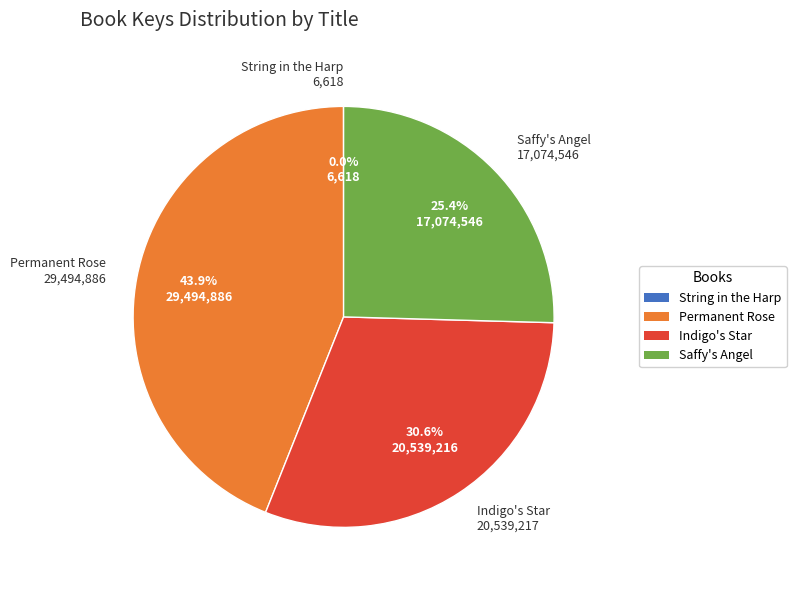

What is the ratio of the value at Permanent Rose to the value at Saffy's Angel?

1.7